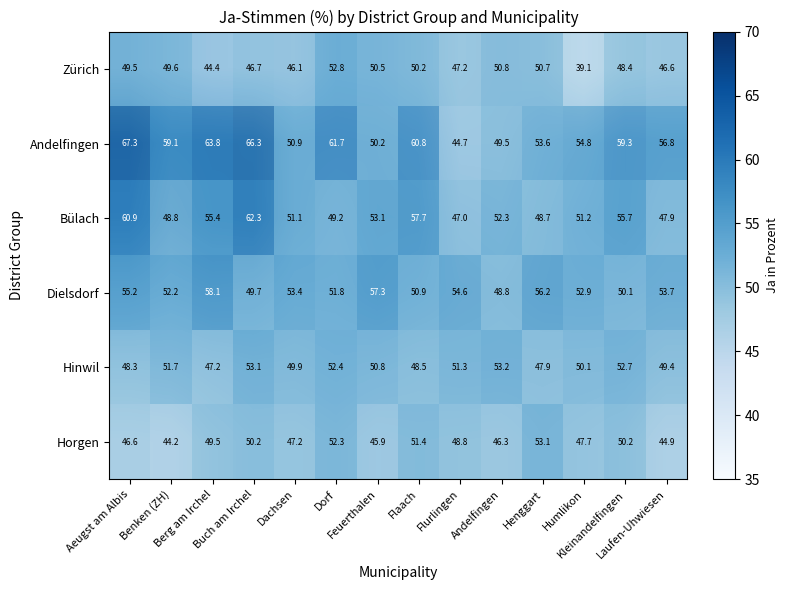

At which category is the sum across all series the highest?

Aeugst am Albis